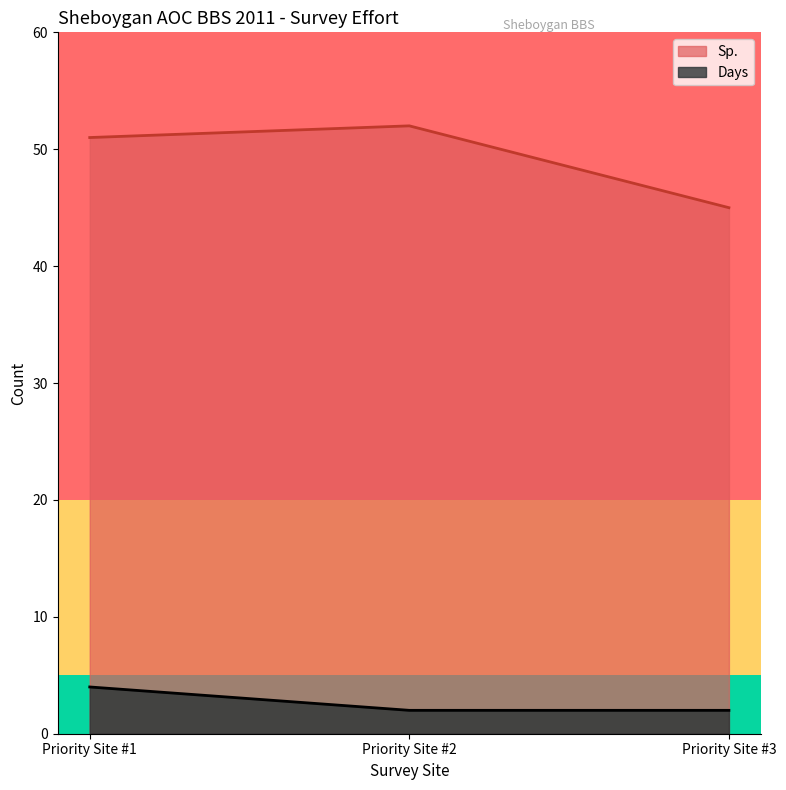

How many lines are shown in the chart?

2